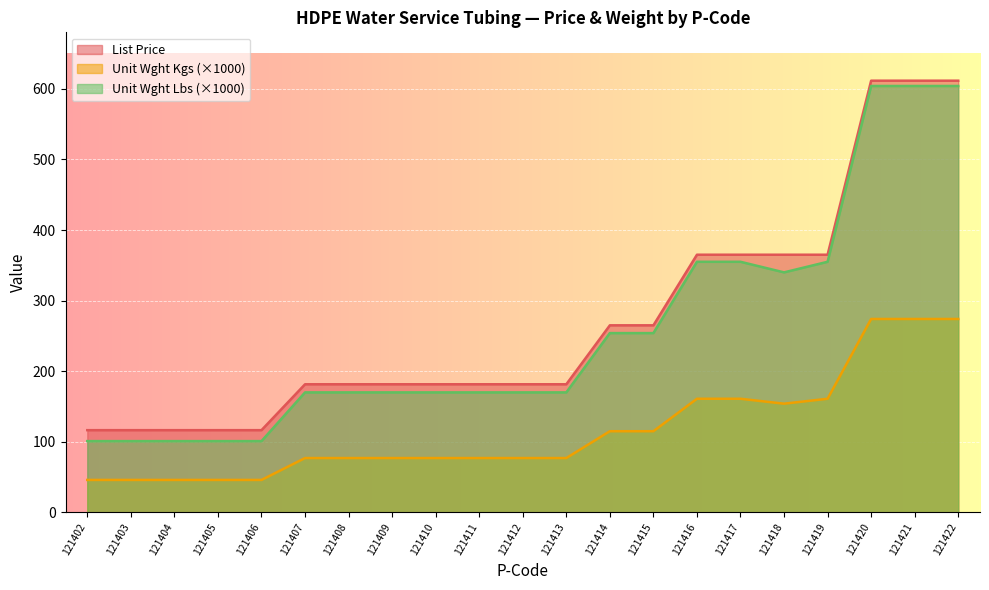

At which category does Unit Wght Lbs reach its first local valley?

121418